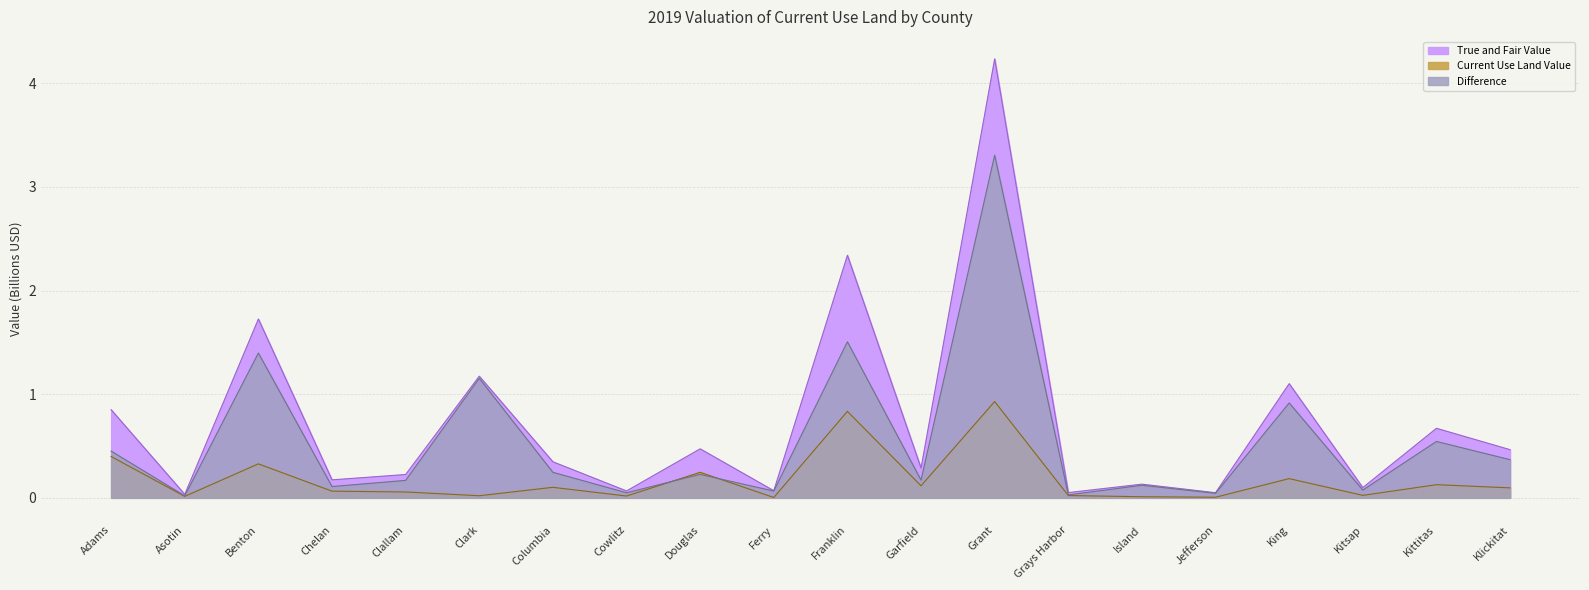

Which series ends up on top after the final intersection of Current Use Land Value and Difference?

Difference